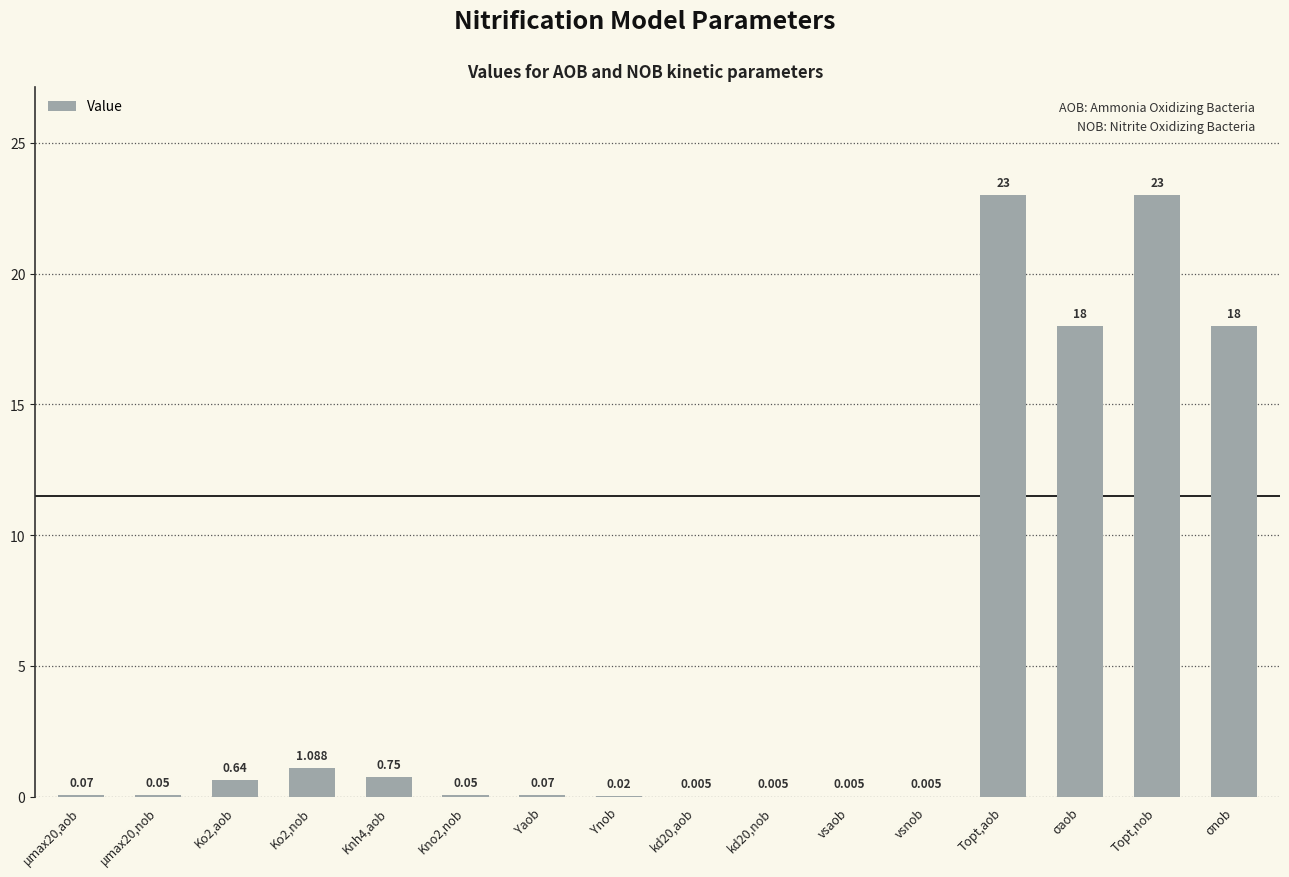

Between Yaob and μmax20,nob, which is larger?

Yaob